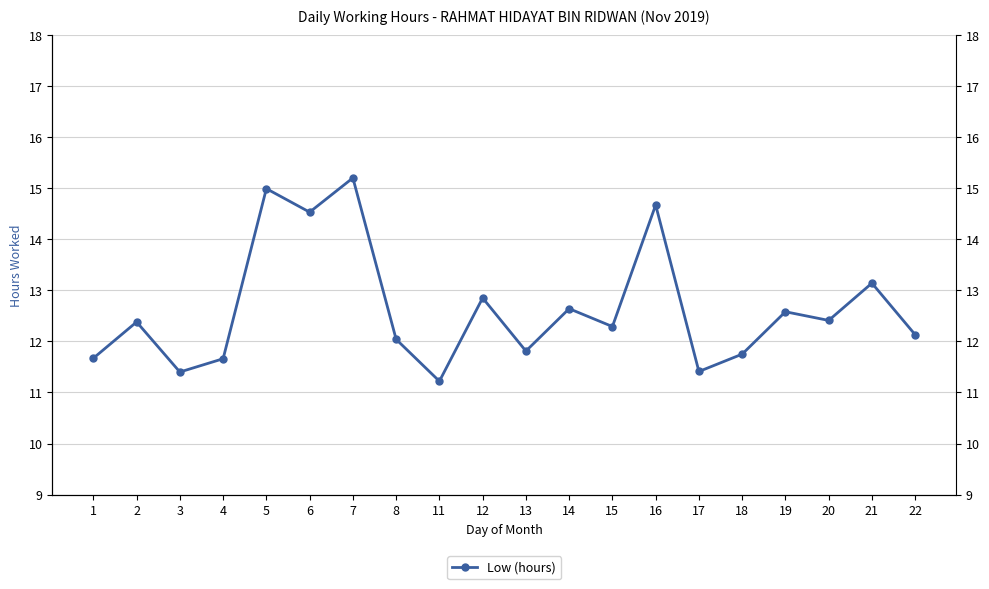

Reading left to right, extract all data points from this chart.

11.7	12.4	11.4	11.7	15.0	14.5	15.2	12.0	11.2	12.8	11.8	12.6	12.3	14.7	11.4	11.8	12.6	12.4	13.1	12.1